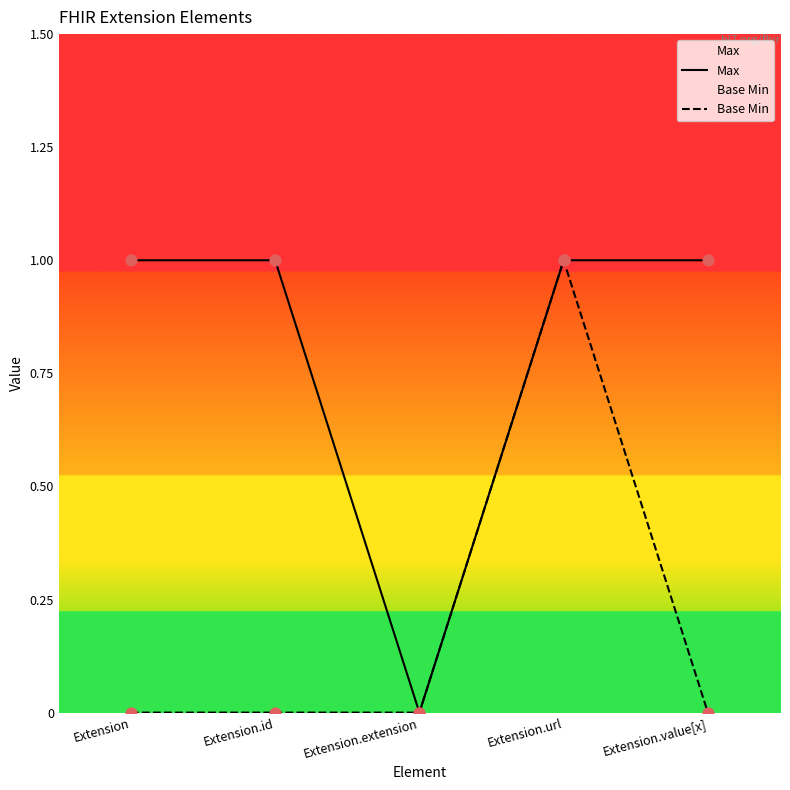

Is the value of Max at Extension greater than the value of Base Min at Extension.url?

No